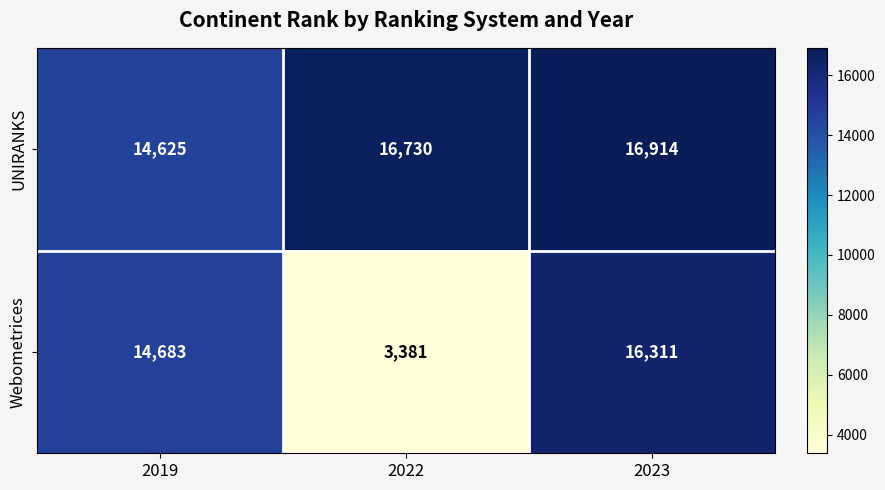

Which category has the lowest value across all series?

2022